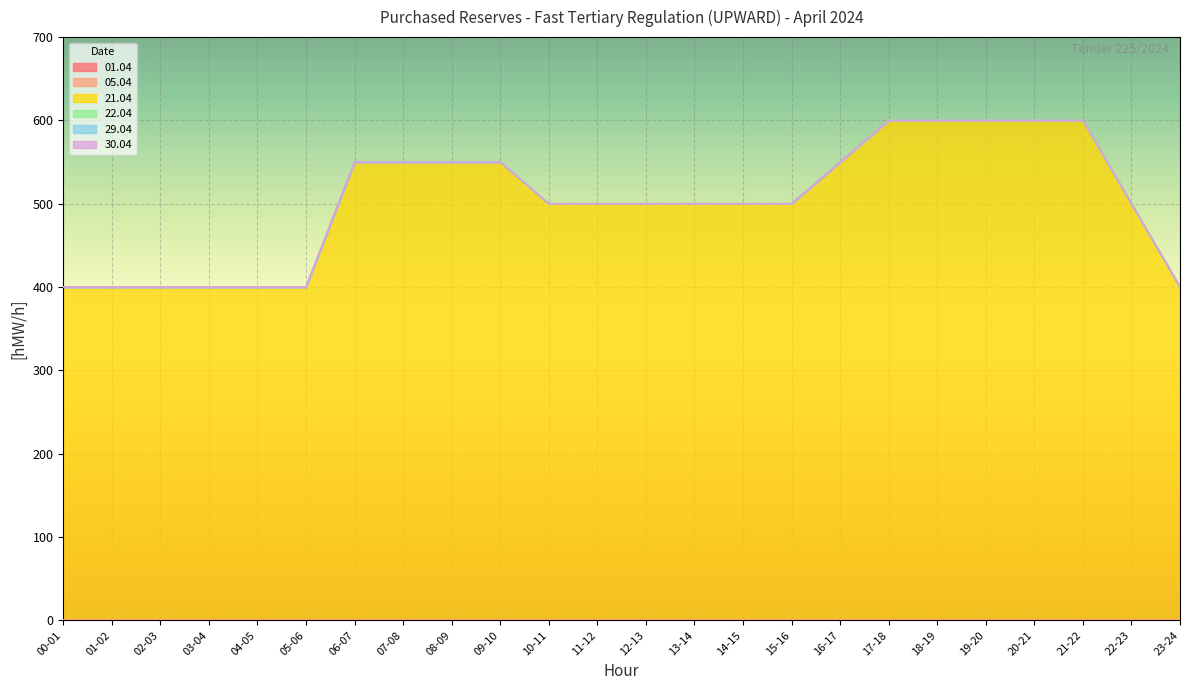

What is the maximum value shown in the chart?

600